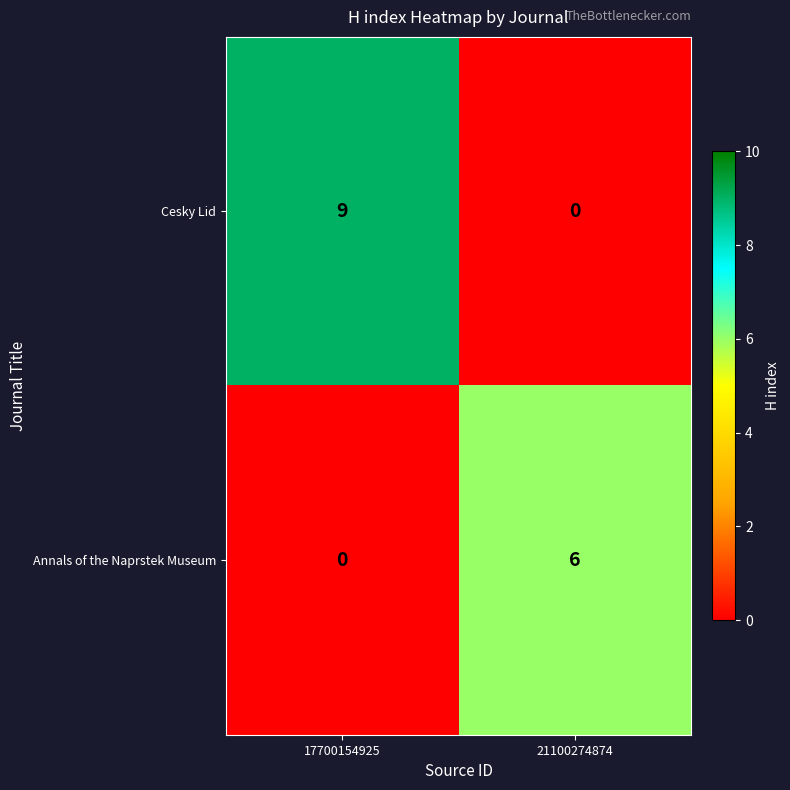

Reading right to left, what are all the values shown in this chart?

Cesky Lid: 0	9
Annals of the Naprstek Museum: 6	0